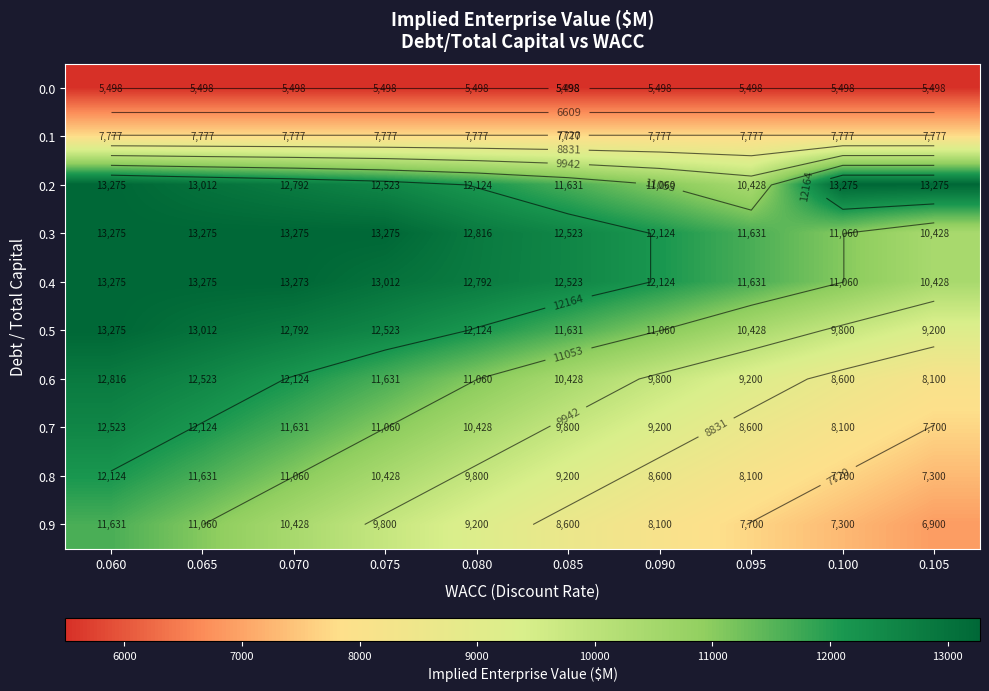

What is the maximum value for 0.1?

7776.6